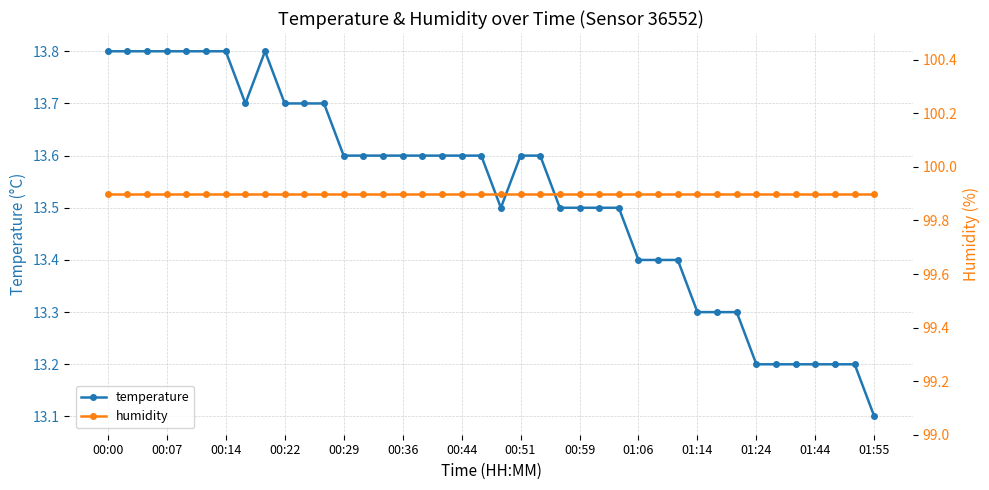

Count the temperature values in the range 13 to 14.

40